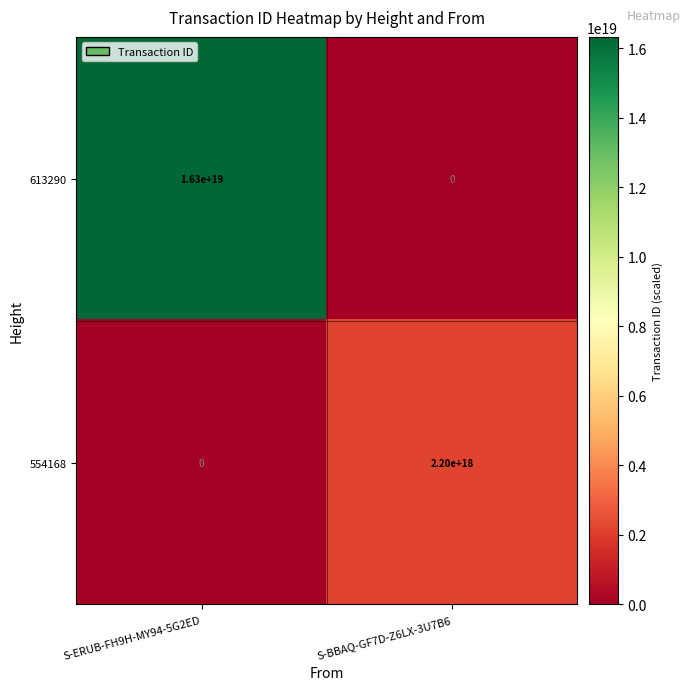

Which series has the widest spread of values?

613290